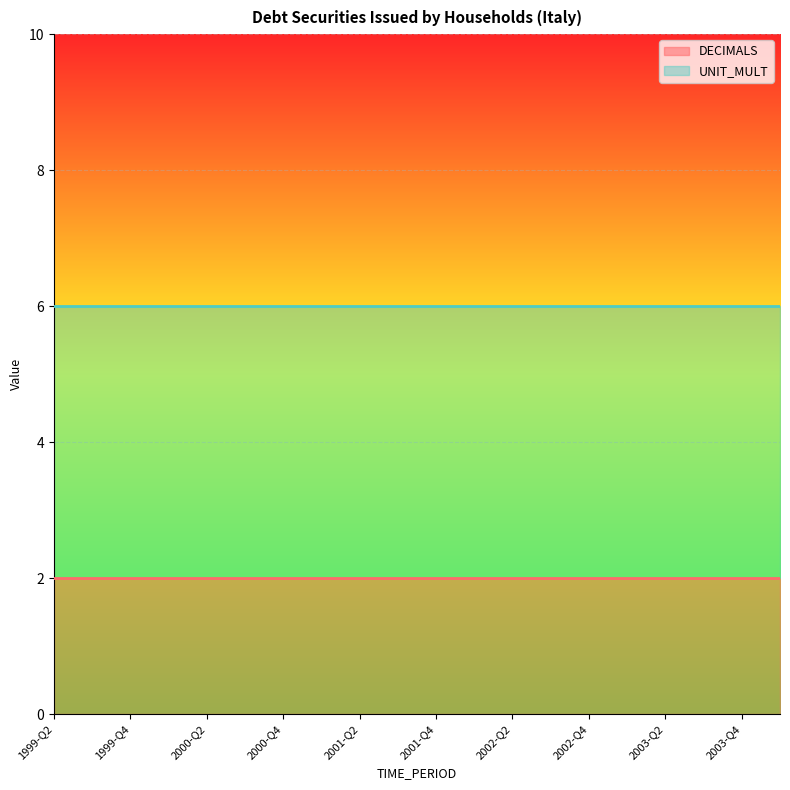

True or false: DECIMALS has a value of 3 at 2001-Q4.

False